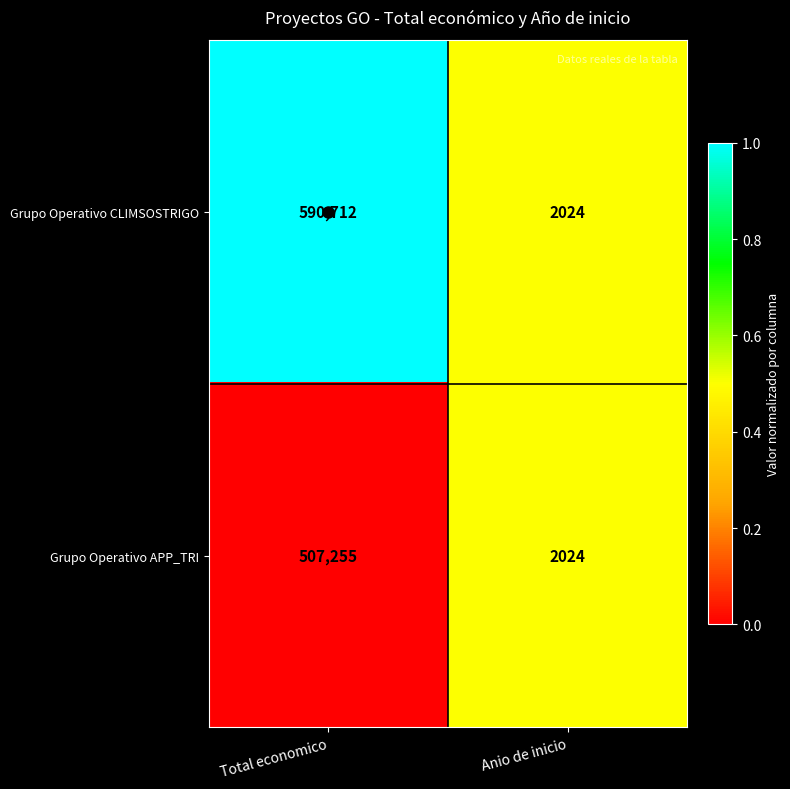

True or false: Grupo Operativo CLIMSOSTRIGO has a value of 590712 at Total economico.

True